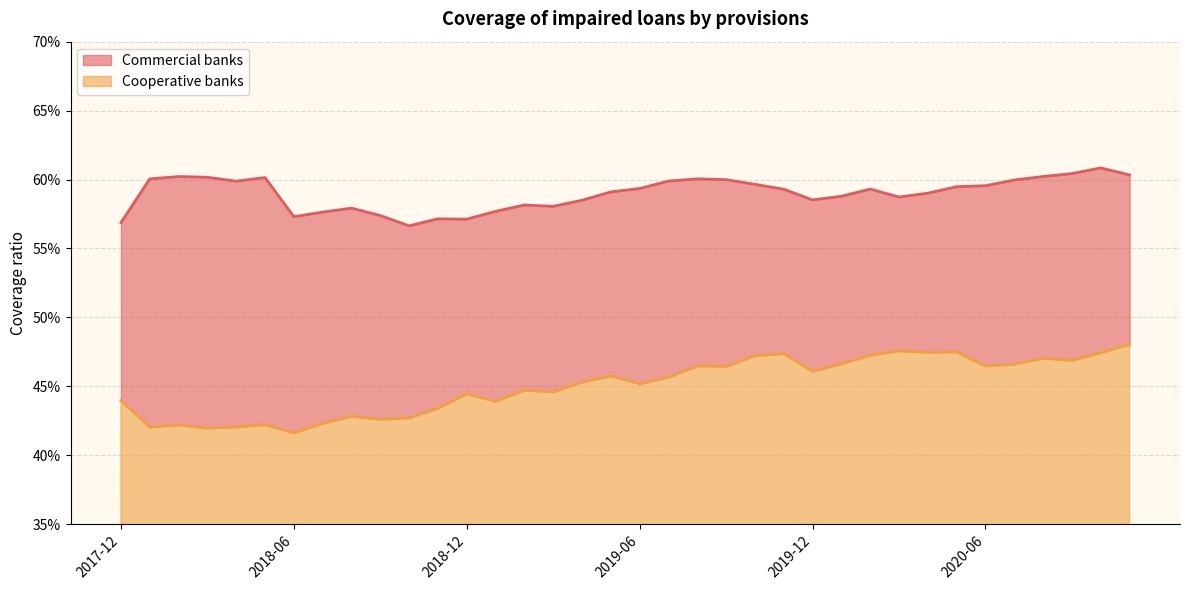

How many interior local valleys does the Commercial banks series have?

7